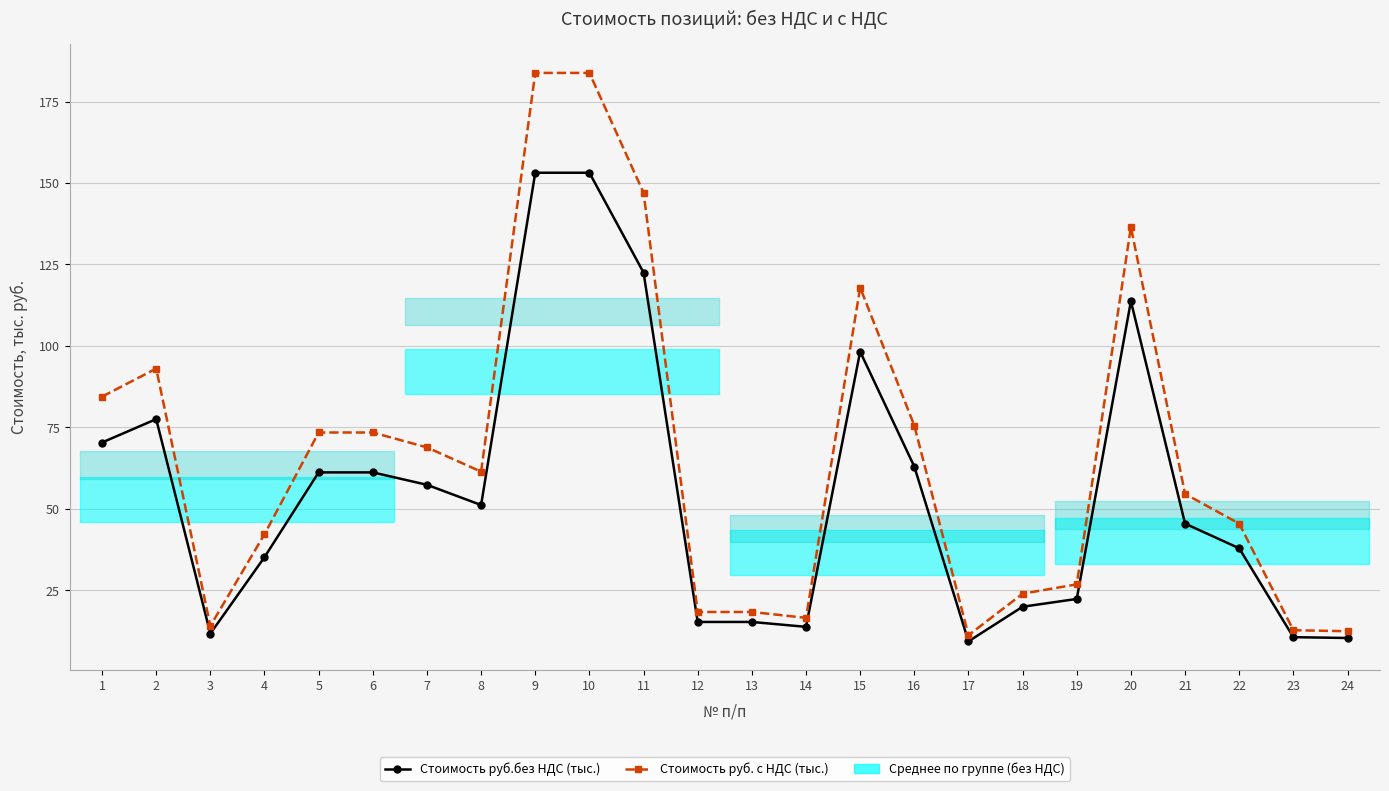

Does the chart have visible grid lines?

Yes